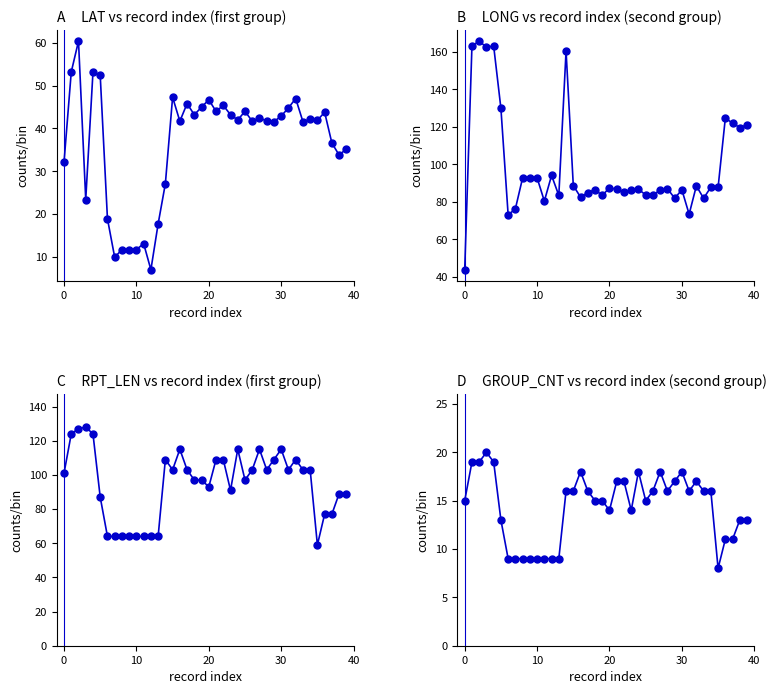

What is the label of the 38th point from the right?

10